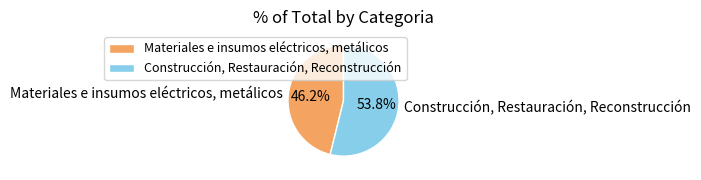

How much of the chart is everything except Materiales e insumos eléctricos, metálicos?

53.8%